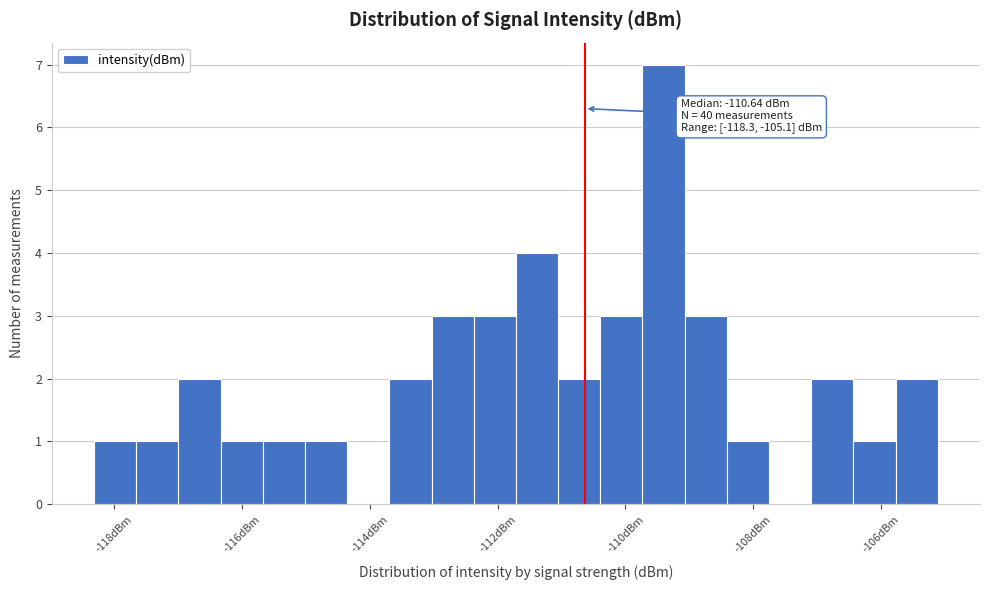

Read against the x-axis, roughly where is the centre of the tallest bar?

-109.4